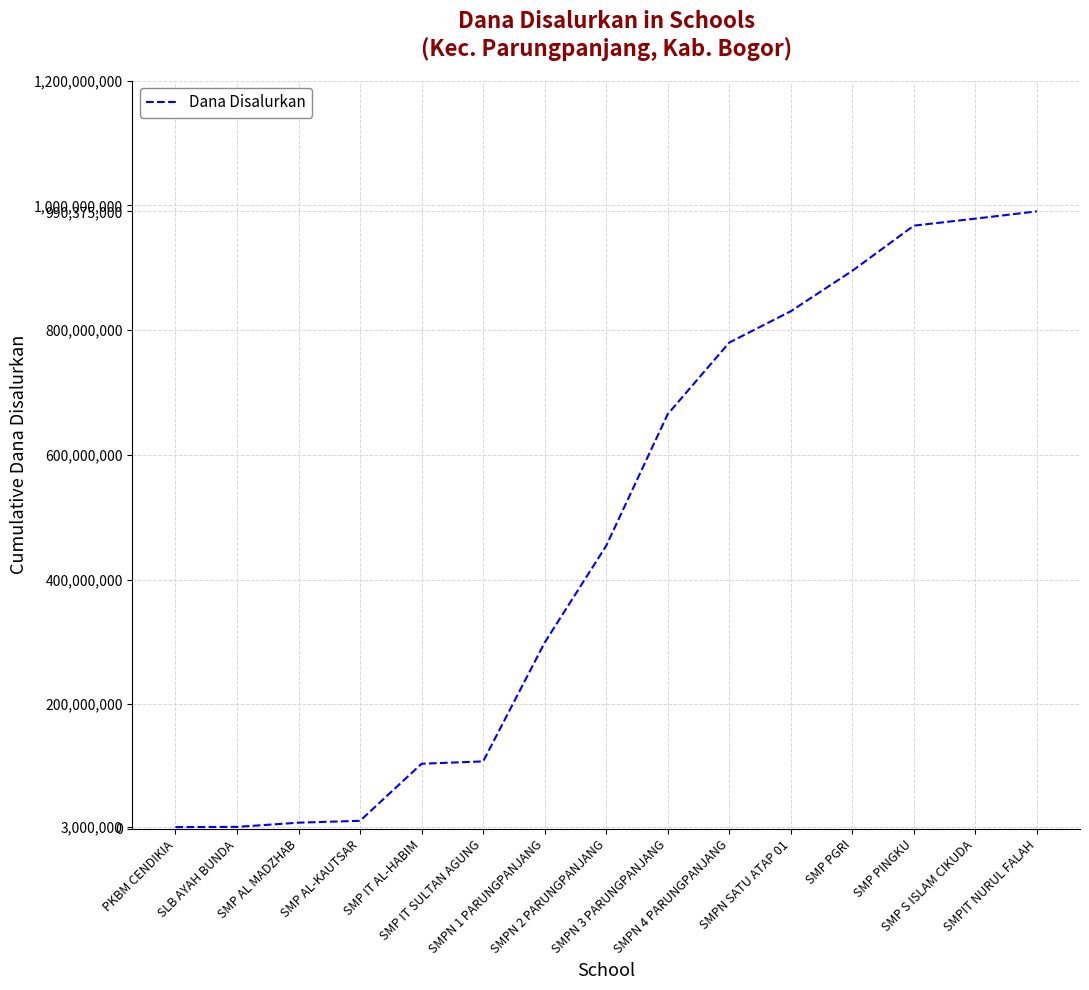

What is the difference between the maximum and minimum values?

987375000